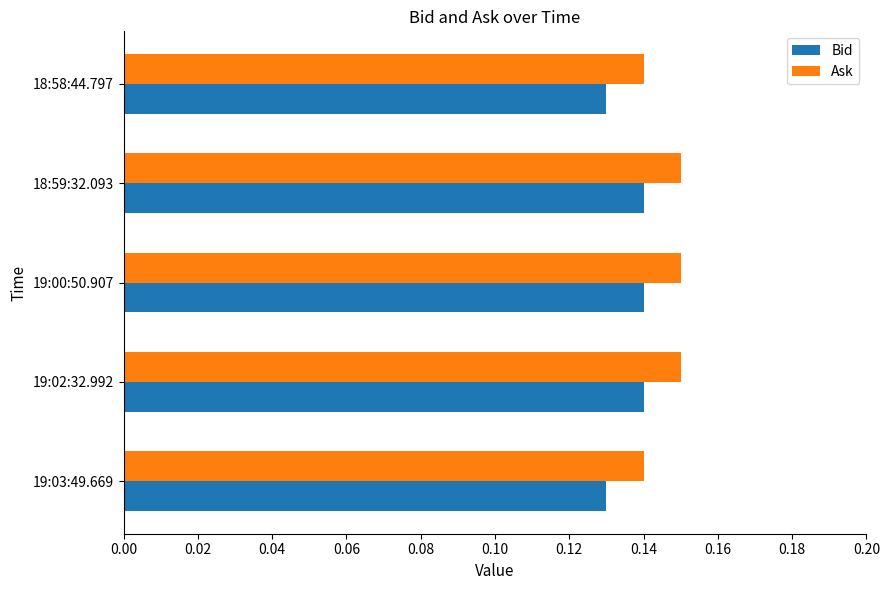

What is the total value across all series at 18:59:32.093?

0.3